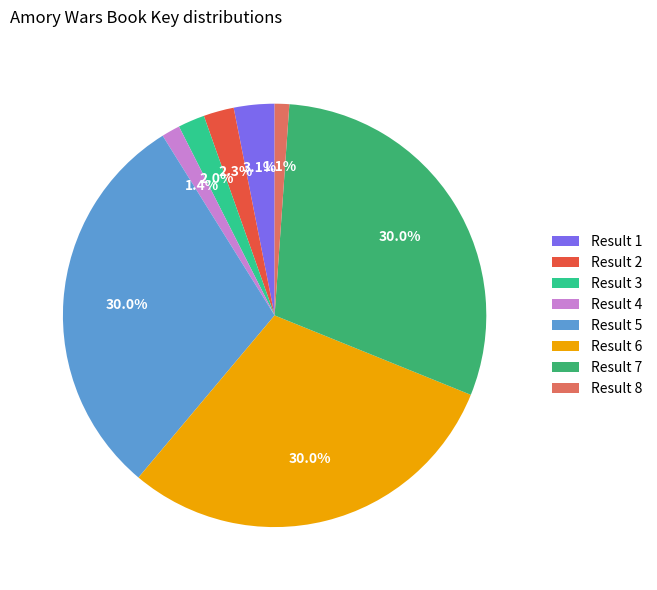

What percentage do Result 2 and Result 6 together represent?

32.3%